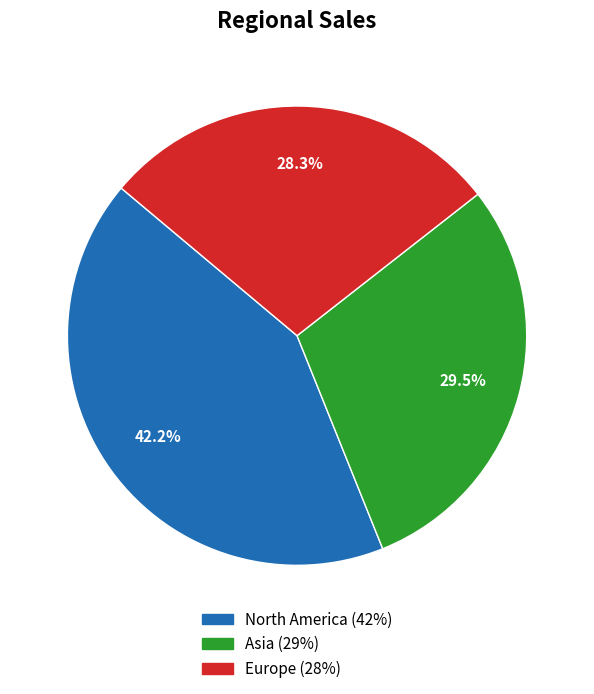

Between Europe and Asia, which is larger?

Asia